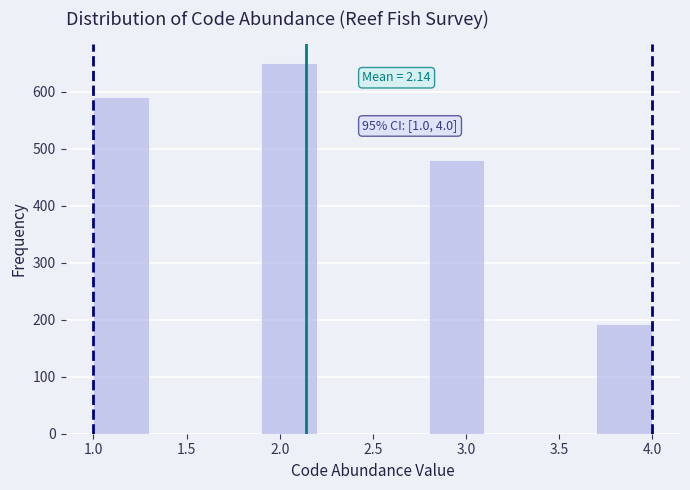

Which range on the x-axis has the tallest bar?

1.9 to 2.2